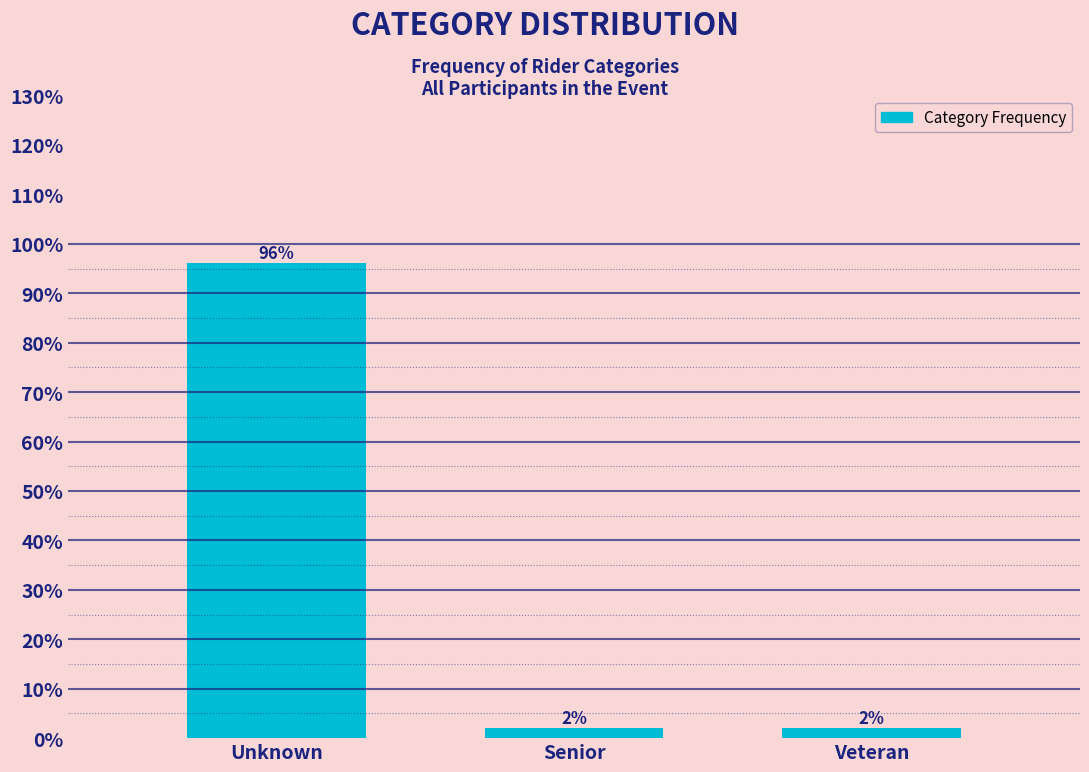

What is the sum of all values?

100.0